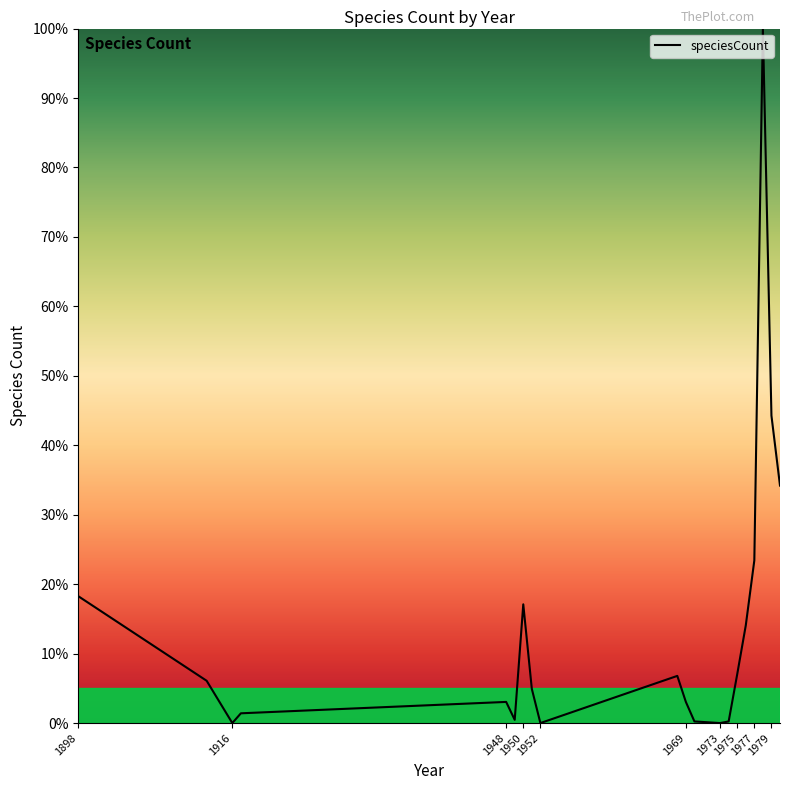

What is the greatest value displayed?

100.0